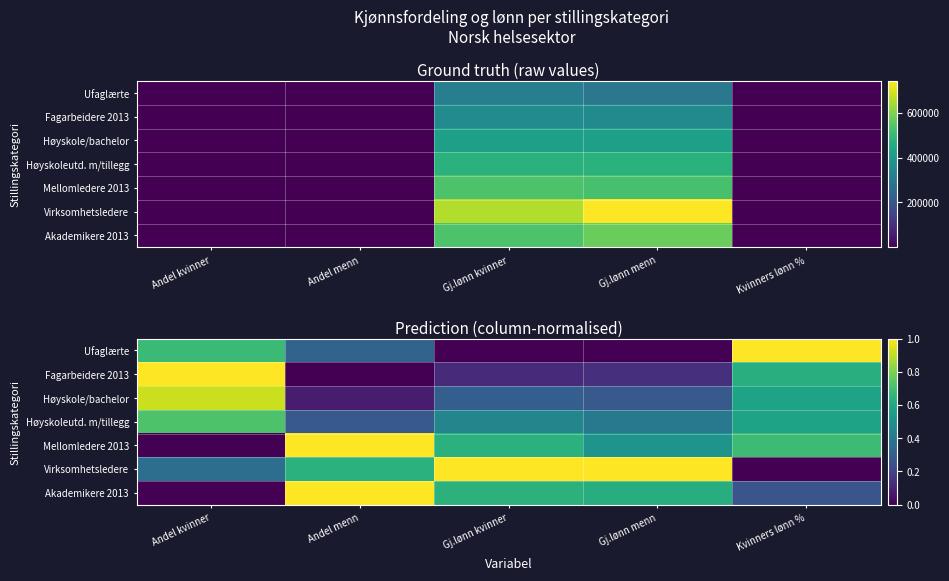

True or false: Høyskole/bachelor has a value of 0.4 at Gj.lønn menn.

False